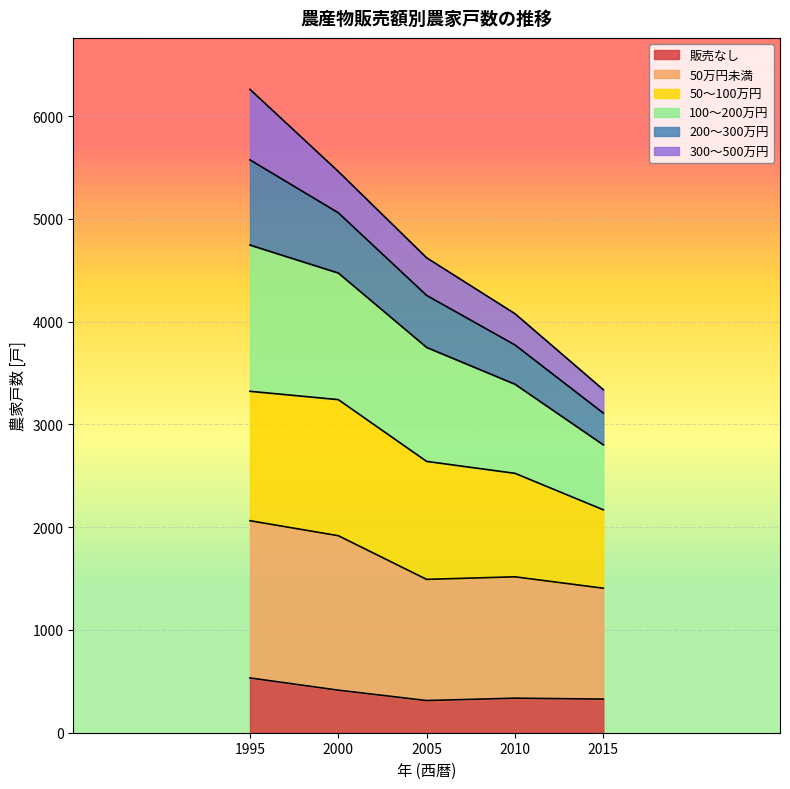

What is the highest value of the 販売なし series?

533